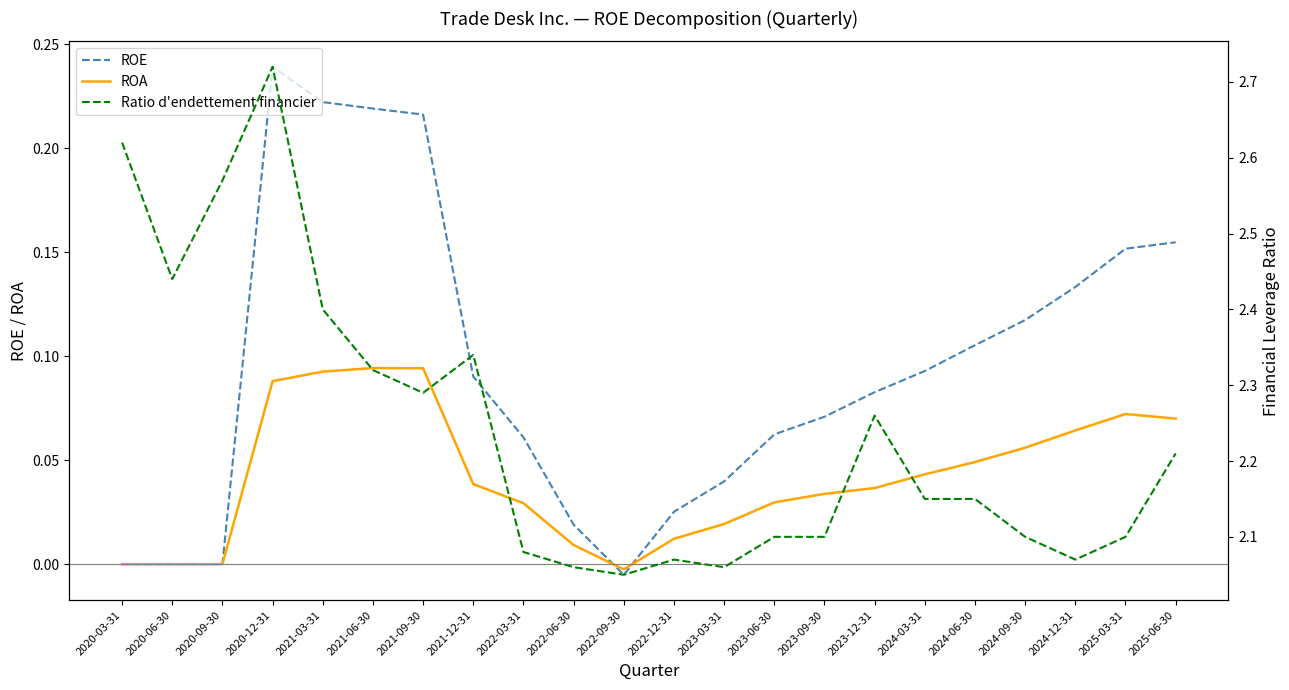

The value of Ratio d'endettement financier at 2021-06-30 is 3.8. True or false?

False